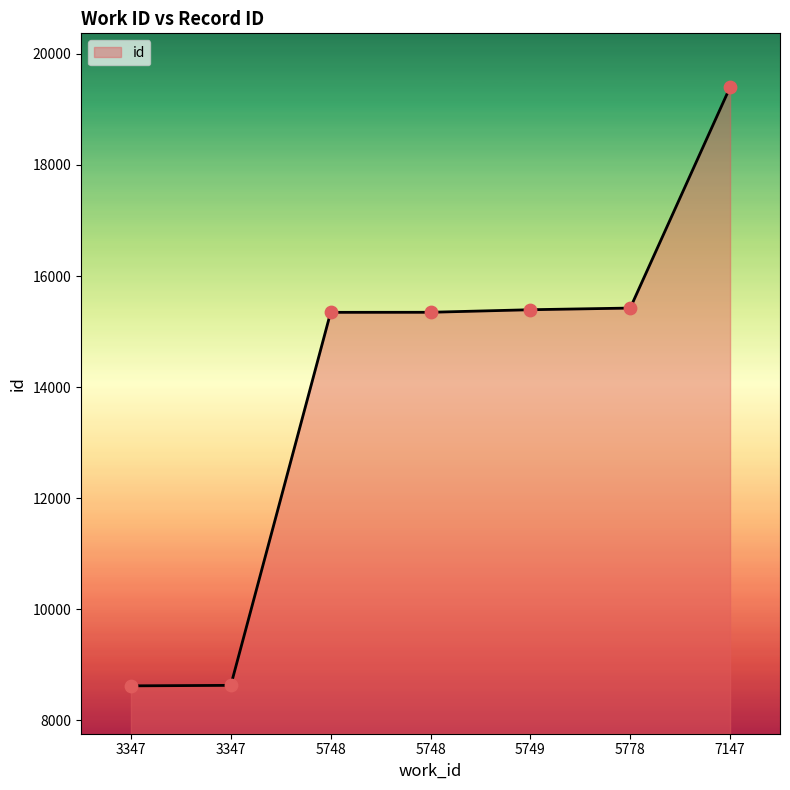

Between 5748 and 7147, which is larger?

7147